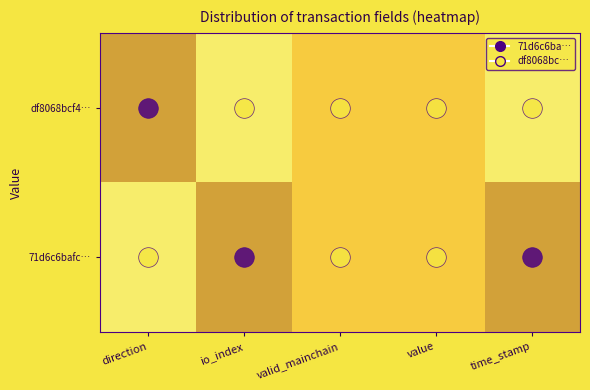

Which series has the largest range (max minus min)?

71d6c6bafc…